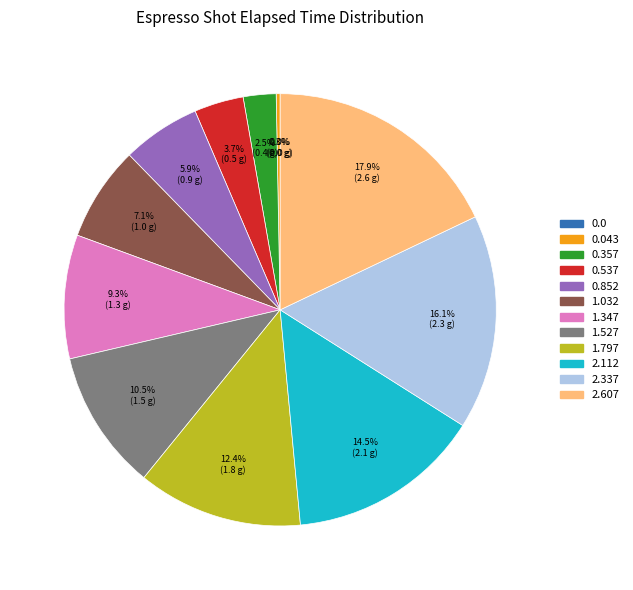

What is the ratio of the value at 1.527 to the value at 2.337?

0.7